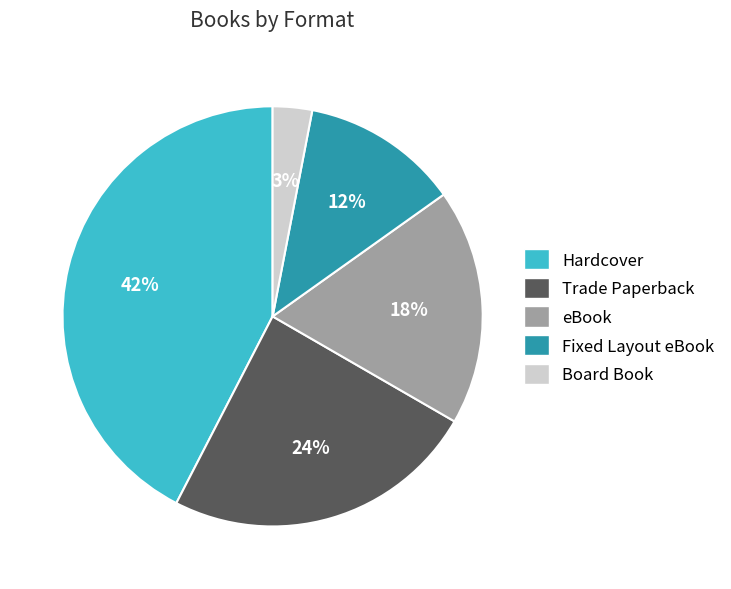

To the nearest percent, what is the combined percentage of eBook and Hardcover?

61%